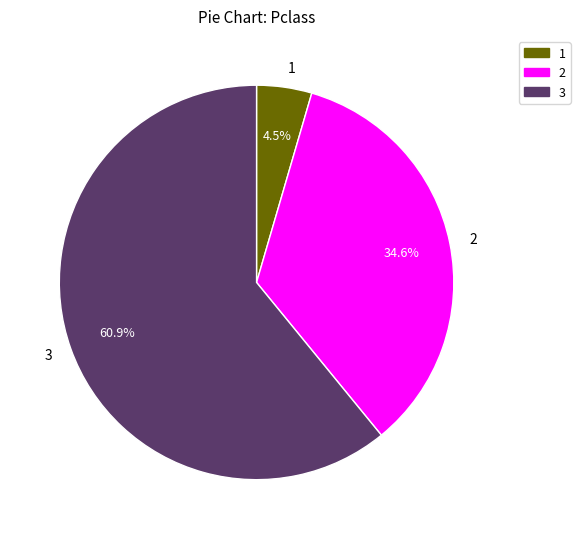

What is the largest slice in the pie chart?

3